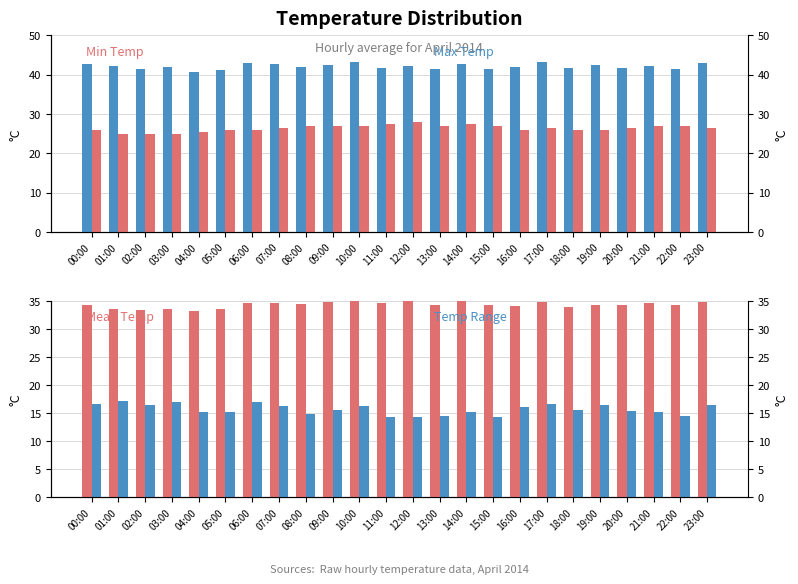

What is the sum of the Min Temp values at 22:00 and 23:00?

53.5